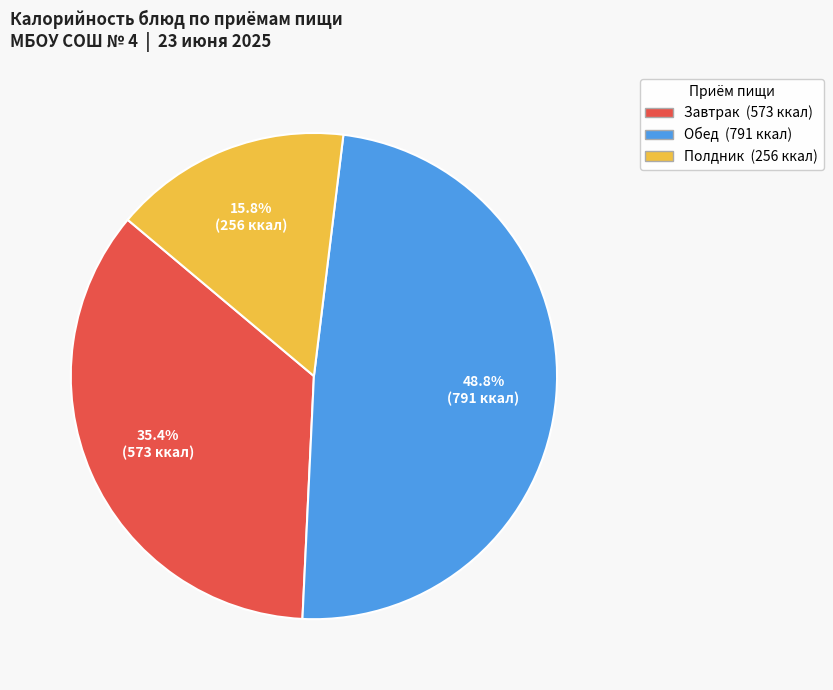

How many slices are in this pie chart?

3